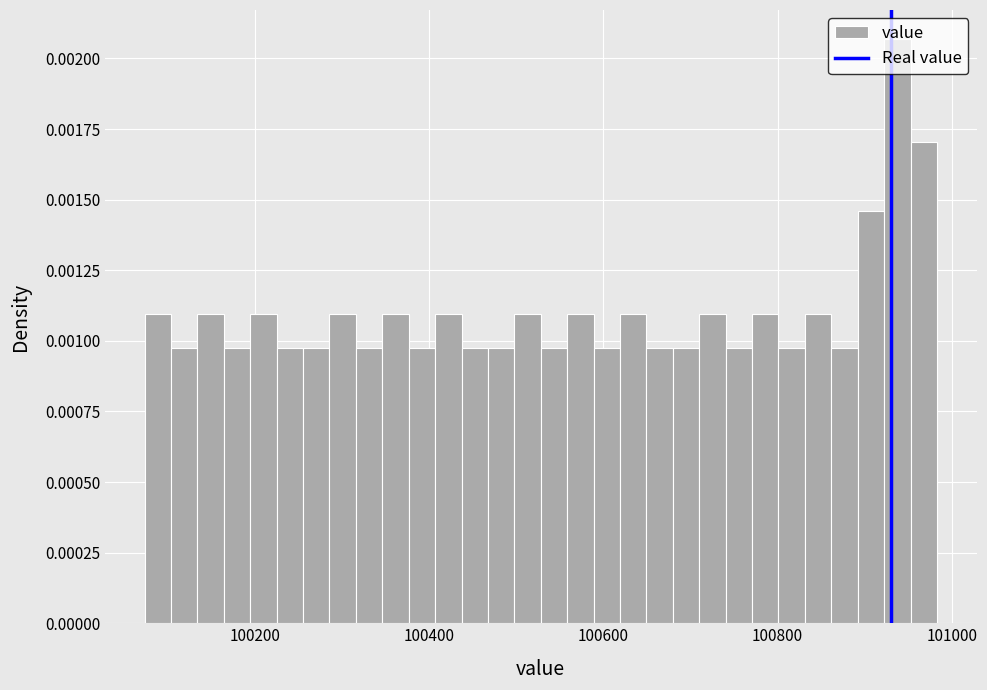

Read against the x-axis, roughly where is the centre of the tallest bar?

100940